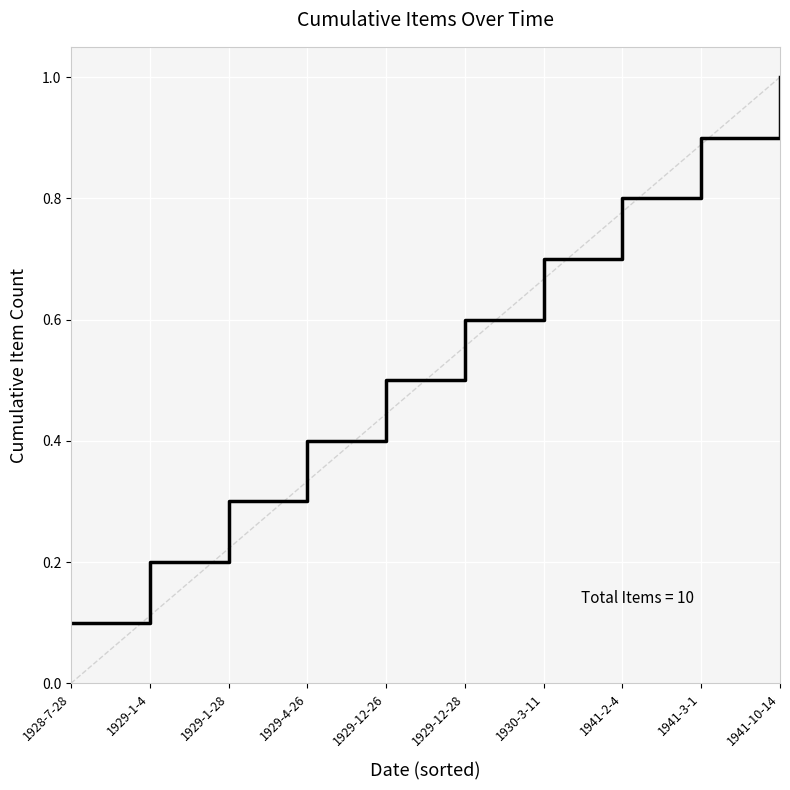

What is the difference between the values at 1929-1-4 and 1941-10-14?

0.8